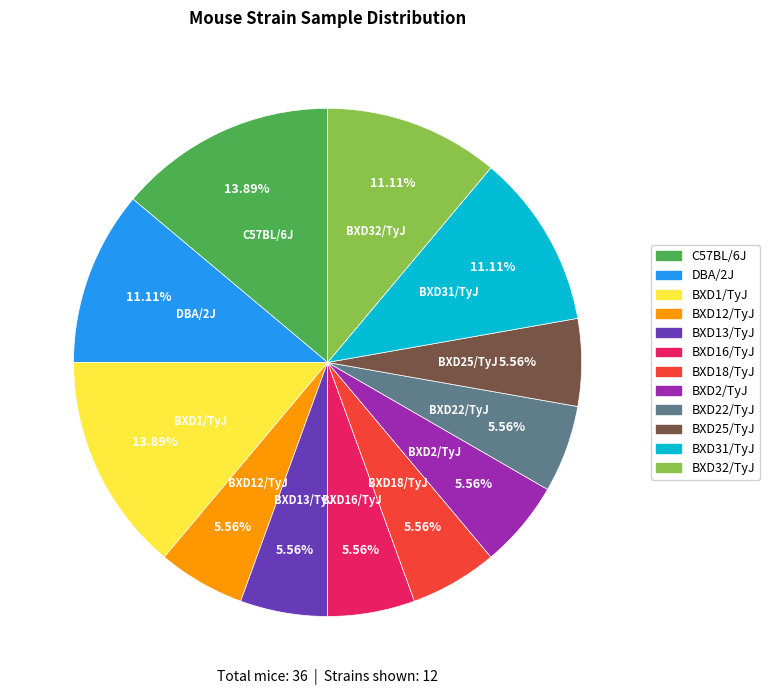

Between BXD25/TyJ and C57BL/6J, which is larger?

C57BL/6J